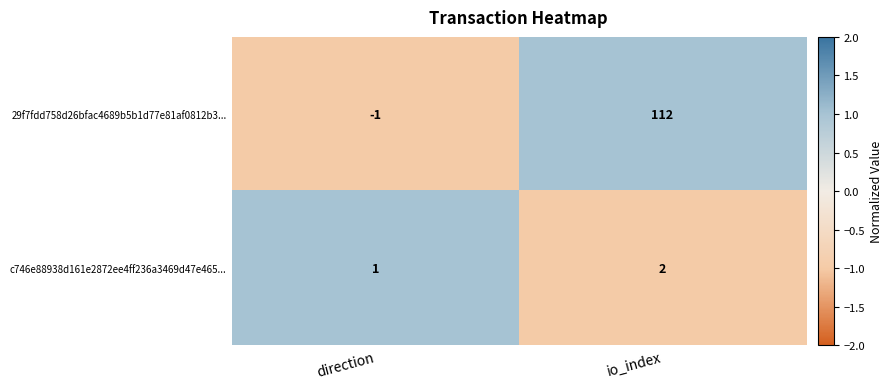

Where is 29f7fdd758d26bfac4689b5b1d77e81af0812b3... nearest to the value 55?

direction